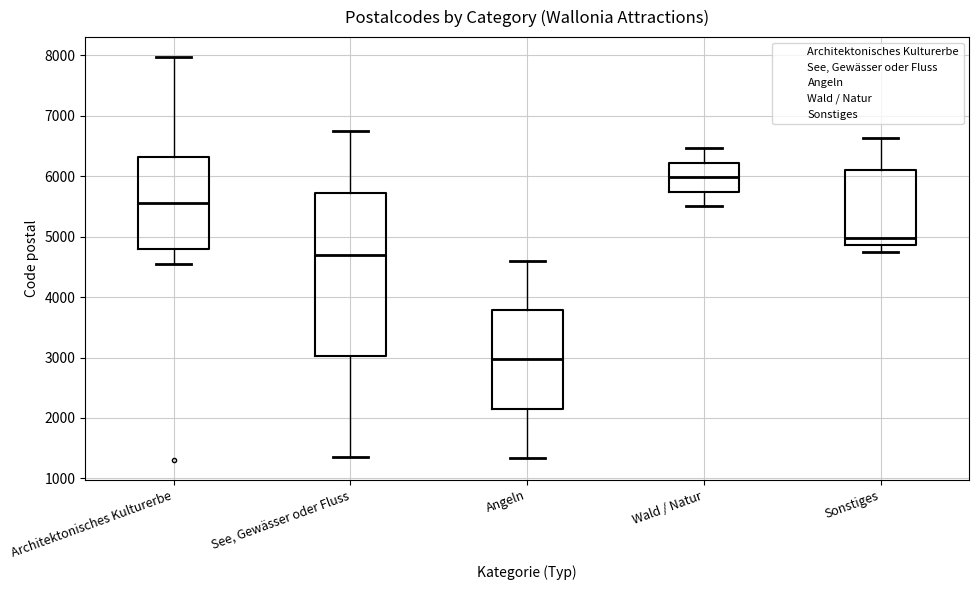

Reading left to right, transcribe this box plot: for each box, give where its median line is, the range the box spans, and where its two whiskers end, as read against the y-axis. The values are not printed on the chart, so give them approximately, as read against the axis.

Architektonisches Kulturerbe: median 5600, box 4800 to 6300, whiskers 4500 to 8000
See, Gewässer oder Fluss: median 4700, box 3000 to 5700, whiskers 1300 to 6800
Angeln: median 3000, box 2200 to 3800, whiskers 1300 to 4600
Wald / Natur: median 6000, box 5700 to 6200, whiskers 5500 to 6500
Sonstiges: median 5000, box 4900 to 6100, whiskers 4800 to 6600